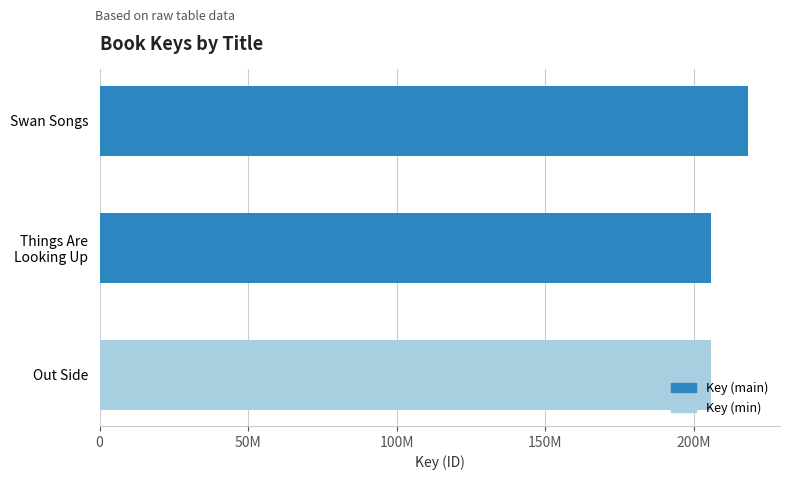

Does the chart contain any negative values?

No